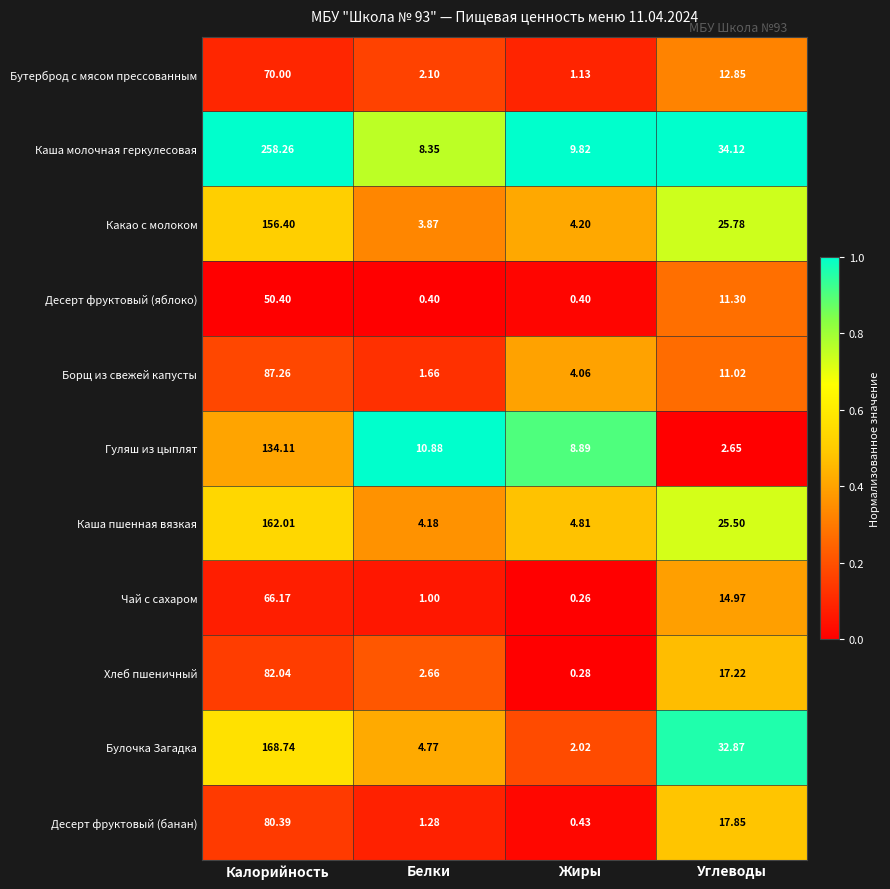

What is the maximum value shown in the chart?

258.3